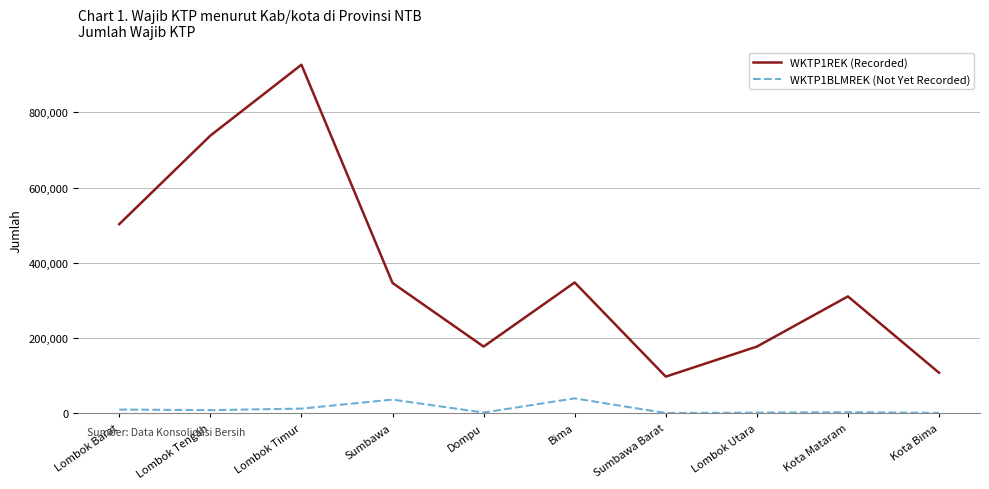

The value of WKTP1REK (Recorded) at Lombok Timur is 318939. True or false?

False